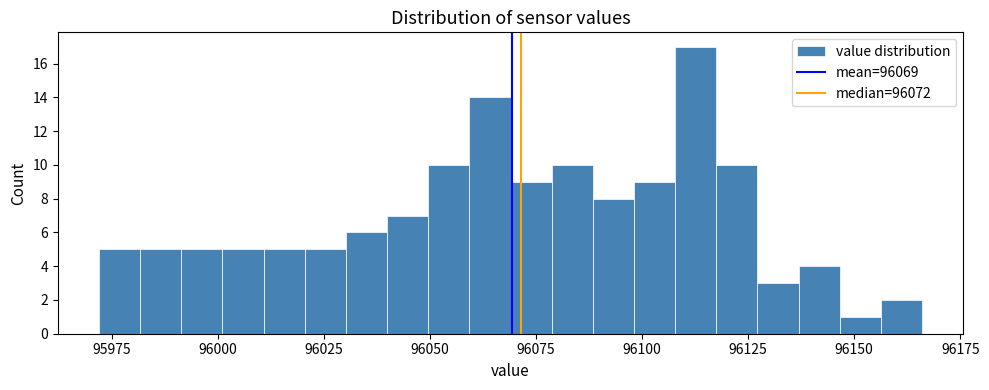

Around what value on the x-axis is the tallest bar? Give the approximate position of its centre, as read against the axis.

96115